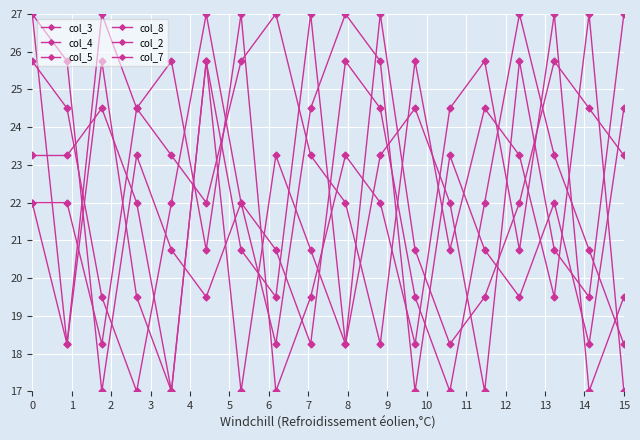

How many data points does each series have?

18